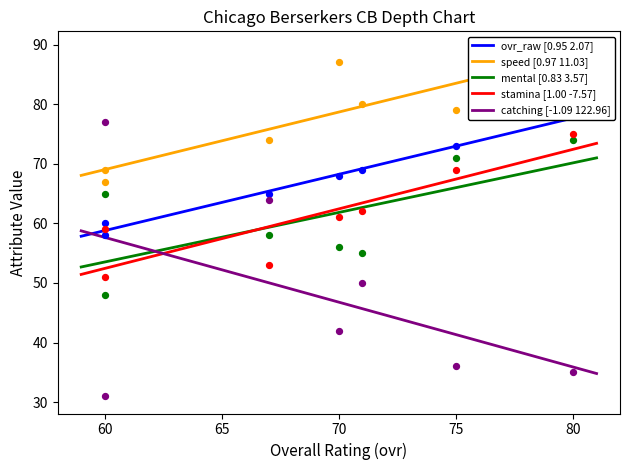

Which series reaches the maximum Y coordinate?

speed